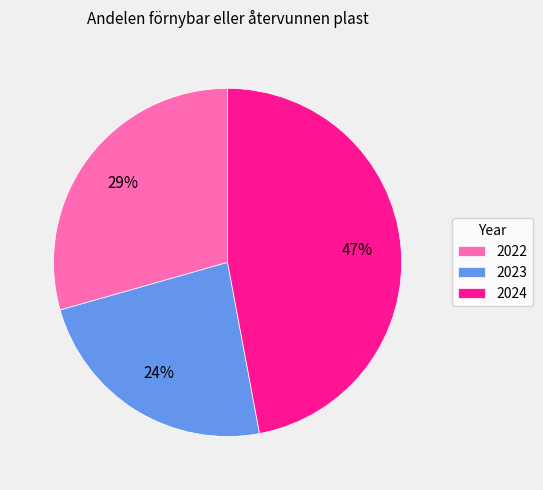

Is it true that 2022 is 29% of the pie?

True